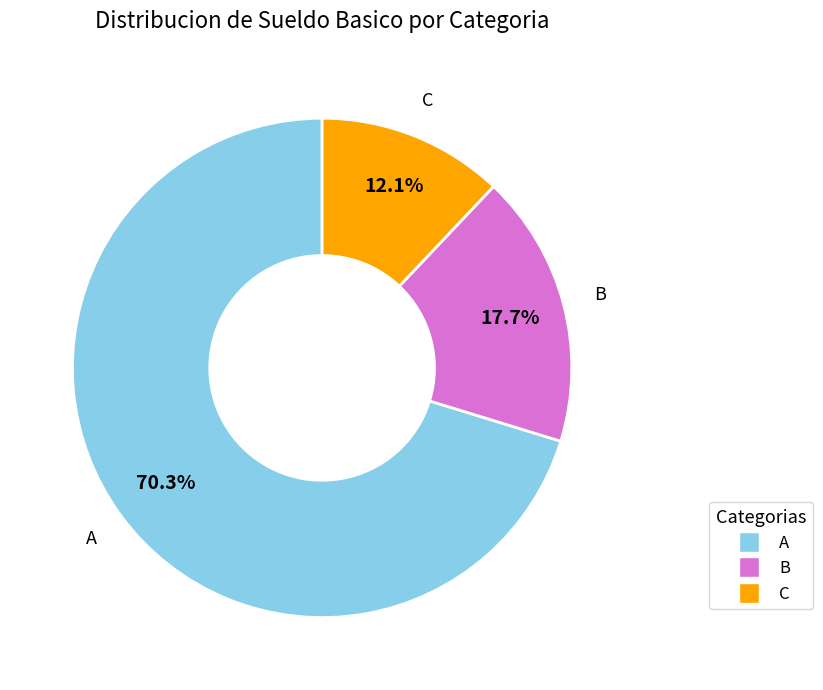

To the nearest percent, what is the difference between the largest and smallest slice percentages?

58%